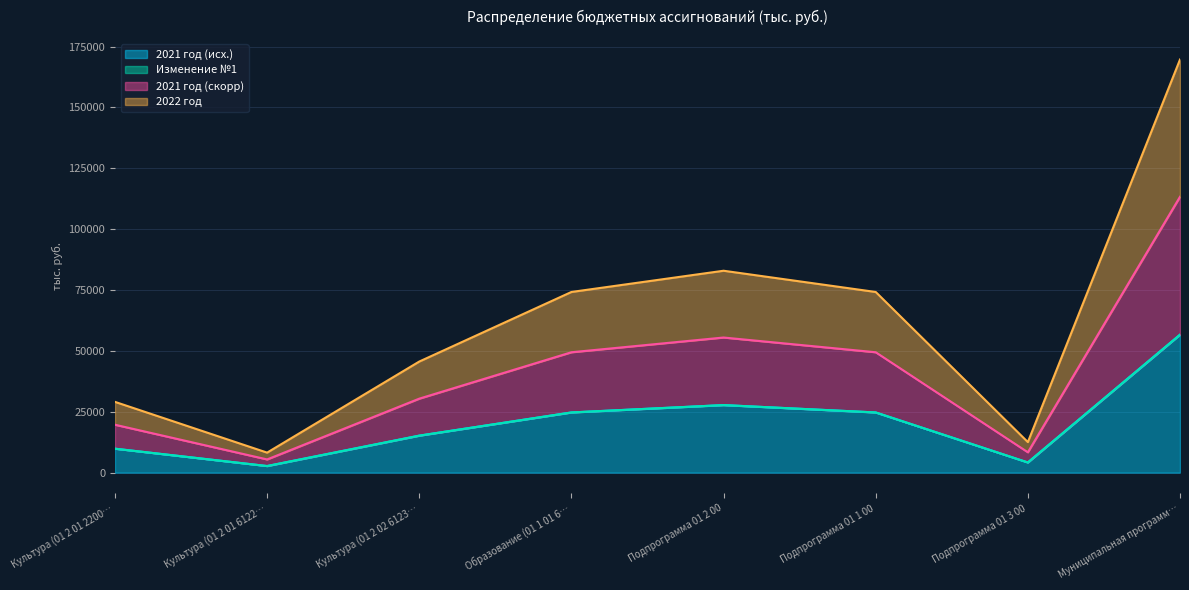

How many data points in 2021 год (исх.) are less than 24726?

4